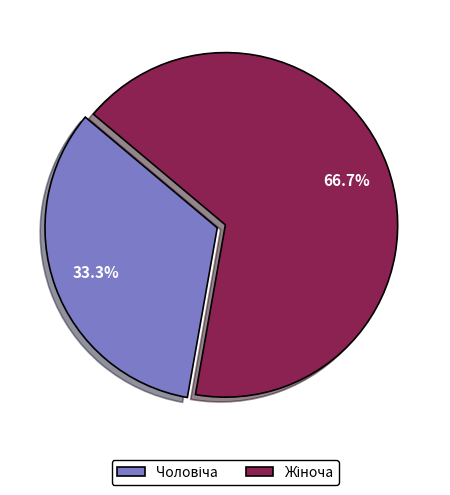

Is there any slice that represents more than half of the pie?

Yes